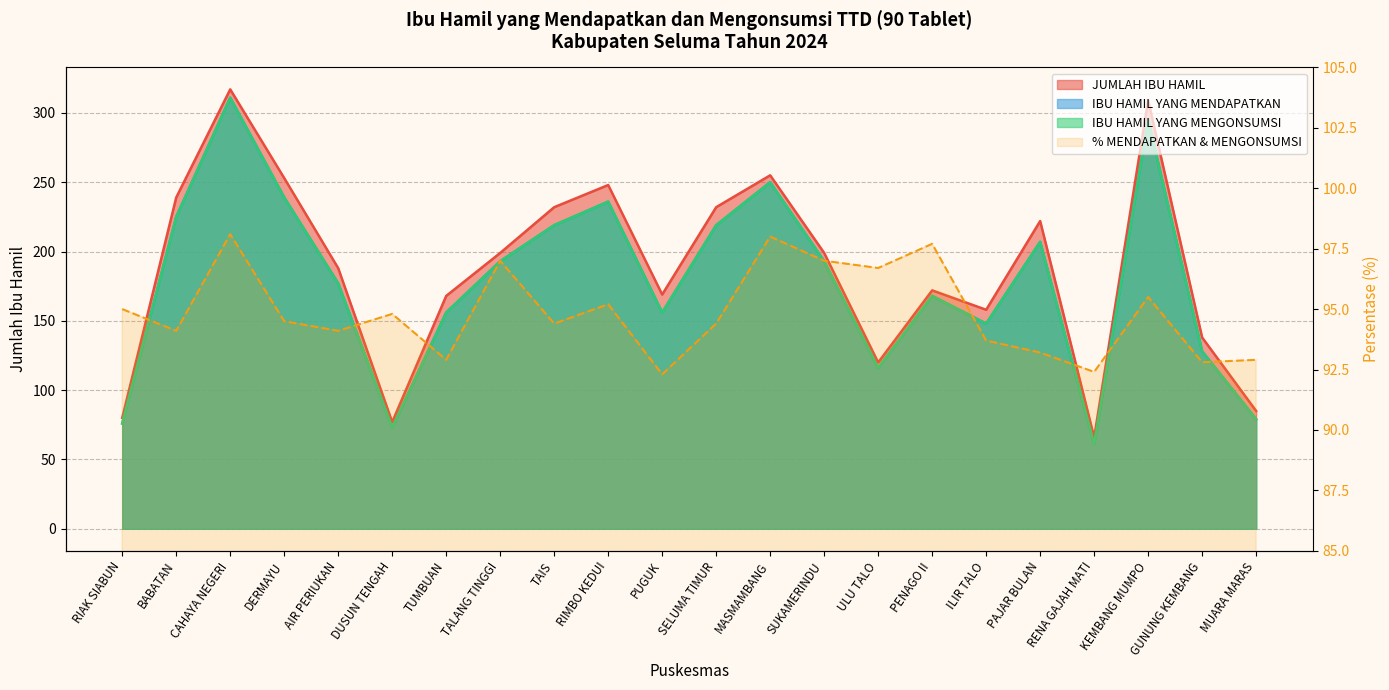

Which series has the largest range (max minus min)?

JUMLAH IBU HAMIL